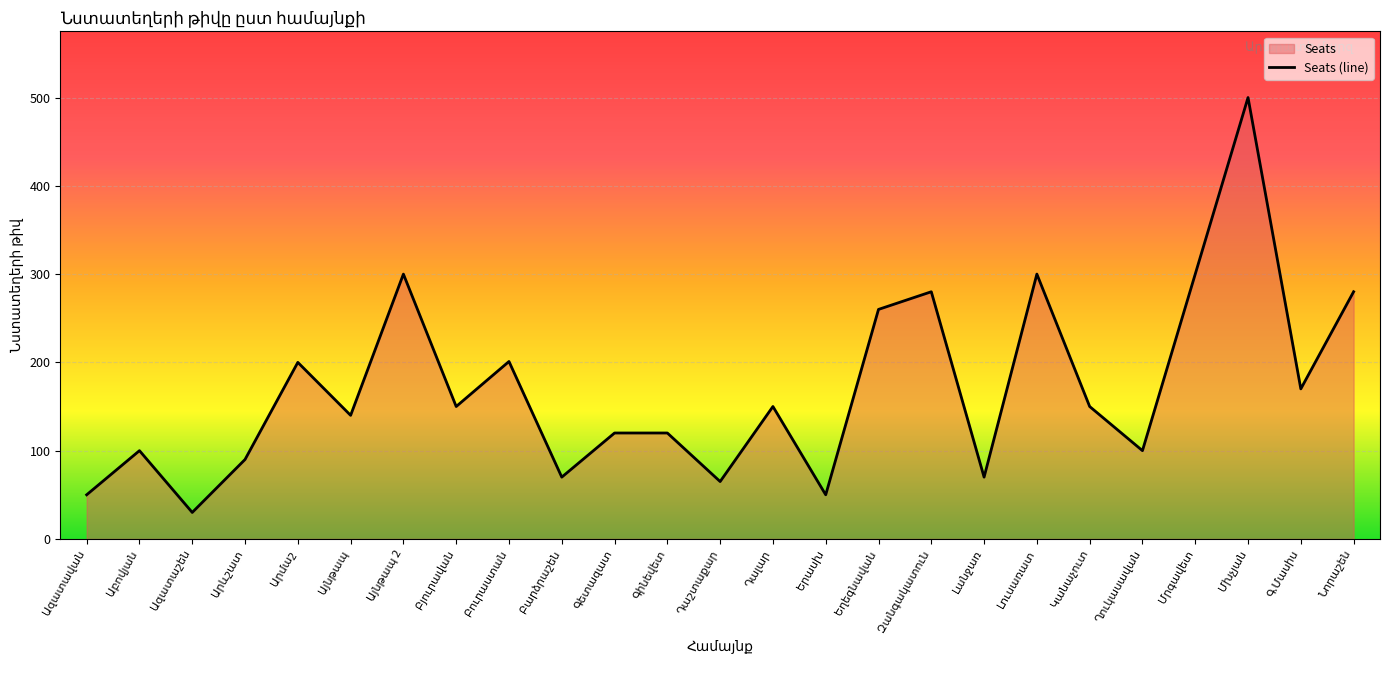

Which has a higher value, Ազատաշեն or Դալար?

Դալար